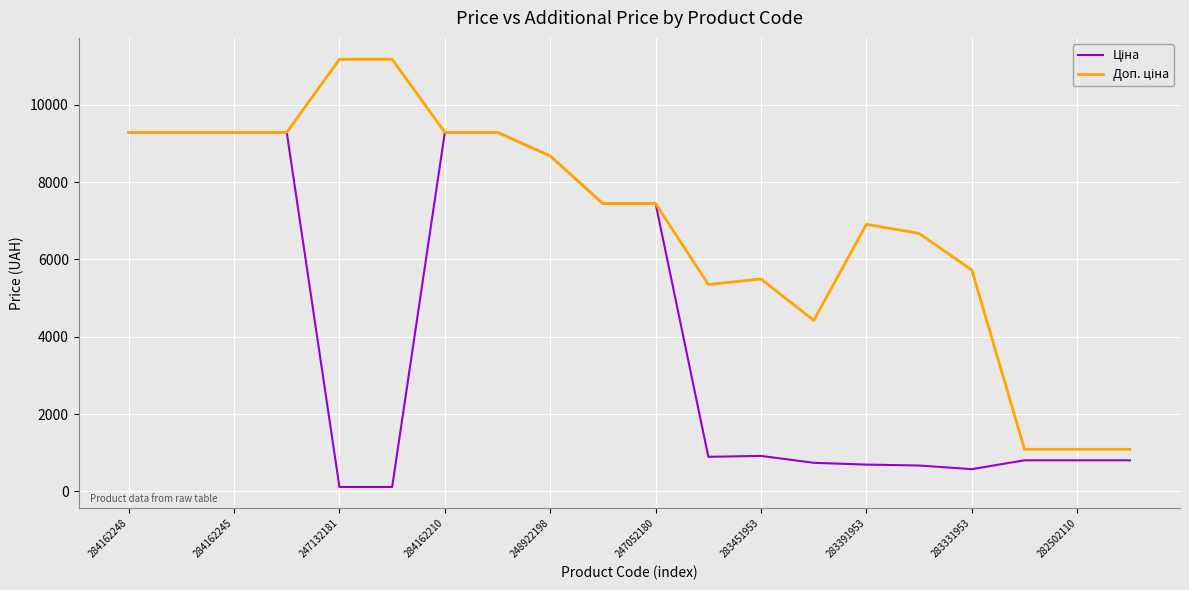

How many lines are shown in the chart?

2